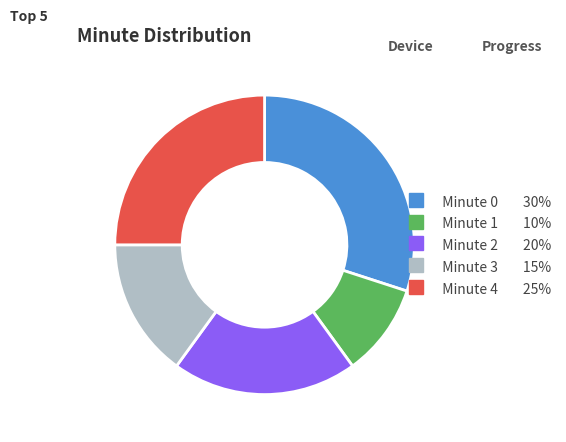

Count the number of slices in the pie.

5